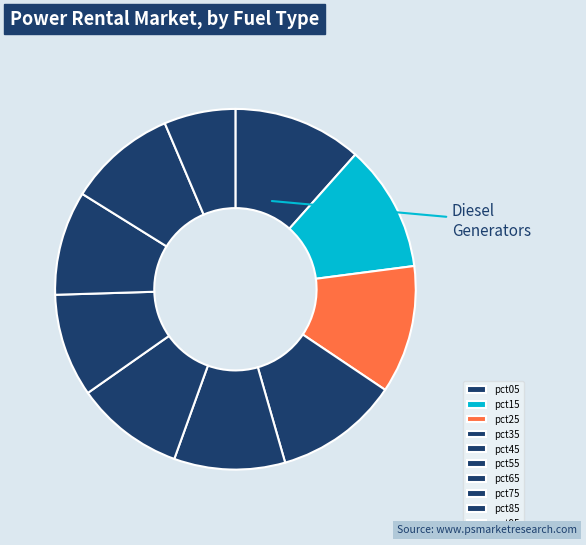

How many slices are in this pie chart?

10